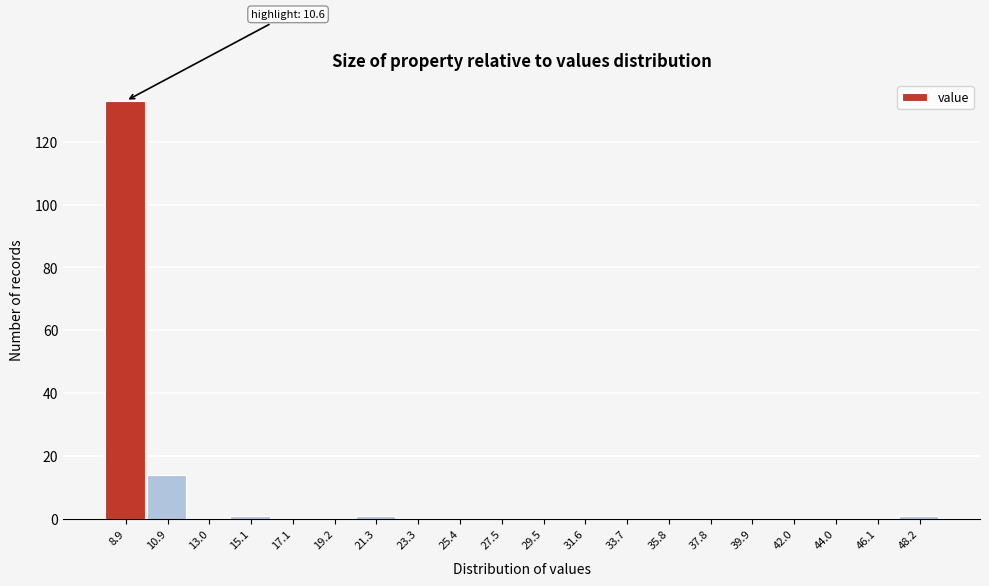

Reading left to right, what are all the values shown in this chart?

8.9=133	10.9=14	13.0=0	15.1=1	17.1=0	19.2=0	21.3=1	23.3=0	25.4=0	27.5=0	29.5=0	31.6=0	33.7=0	35.8=0	37.8=0	39.9=0	42.0=0	44.0=0	46.1=0	48.2=1